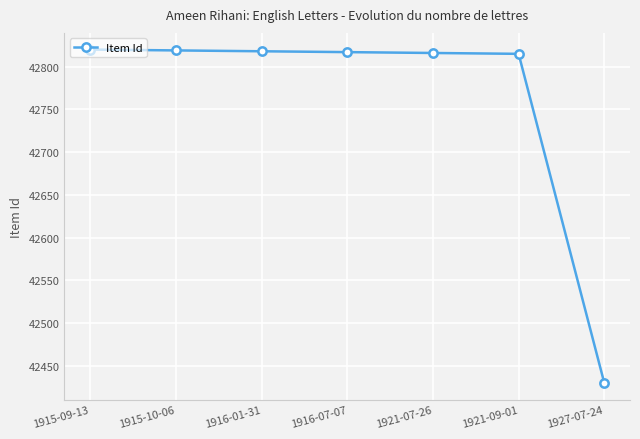

What is the label of the 7th point from the right?

1915-09-13